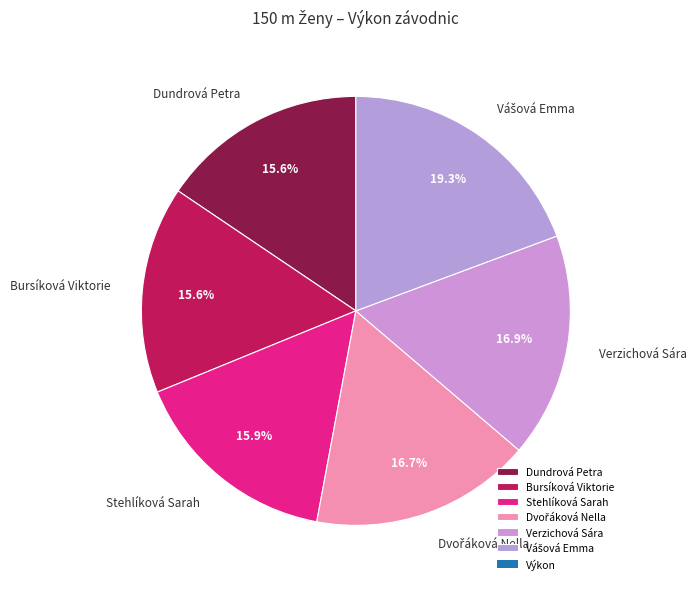

Approximately how many times larger is the value at Bursíková Viktorie compared to Stehlíková Sarah?

1.0